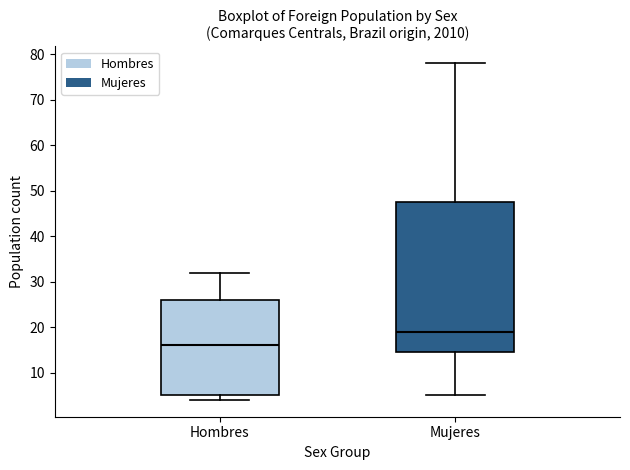

Comparing the boxes themselves (not the whiskers), which one is the tallest?

Mujeres